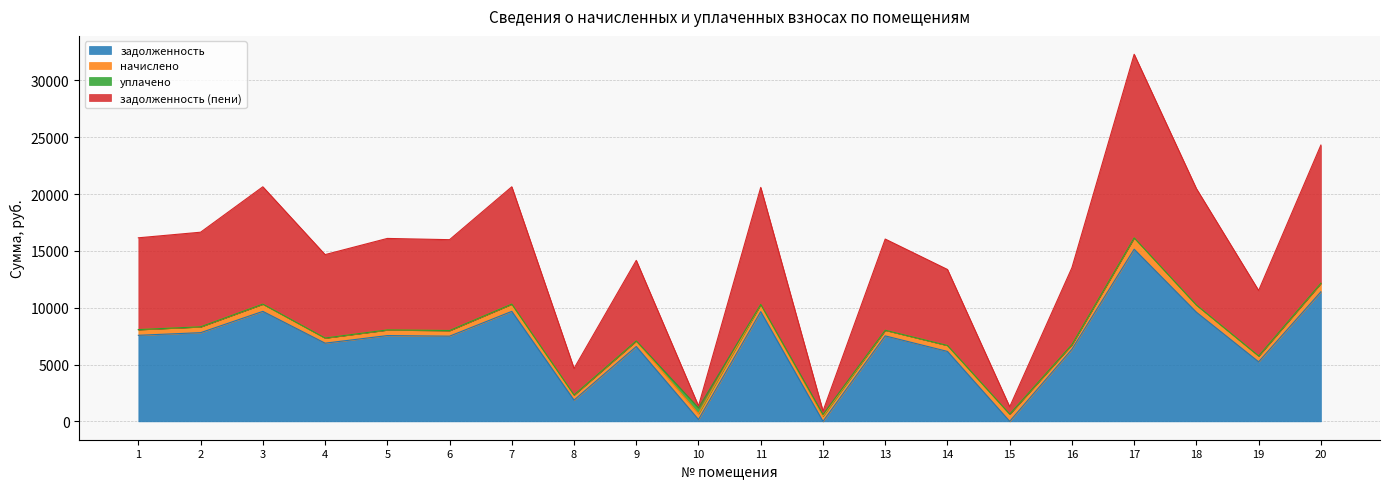

Which category has the lowest value in the задолженность (пени) series?

12